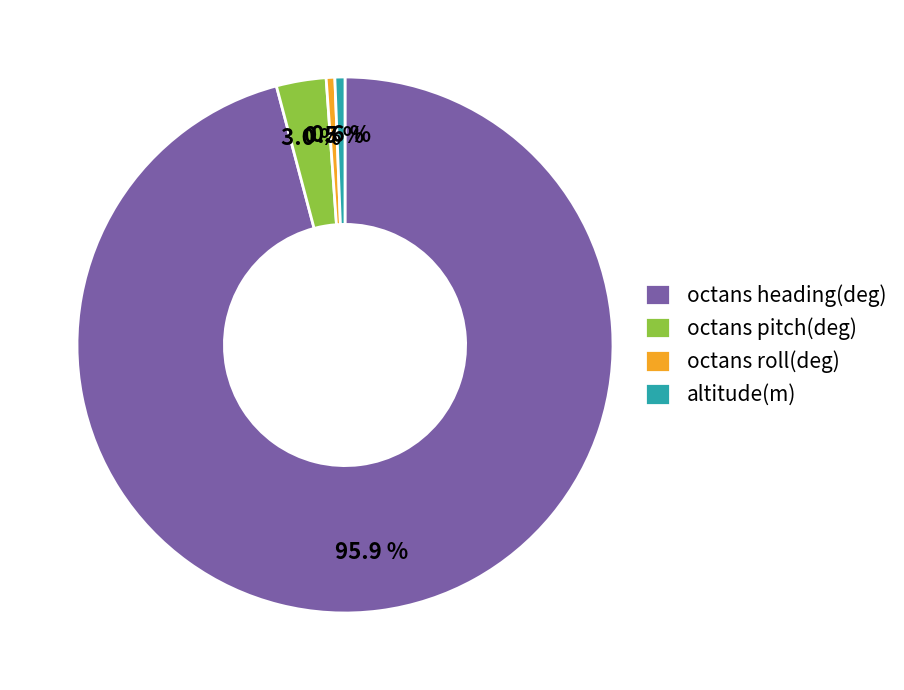

Which slice is the largest?

octans heading(deg)